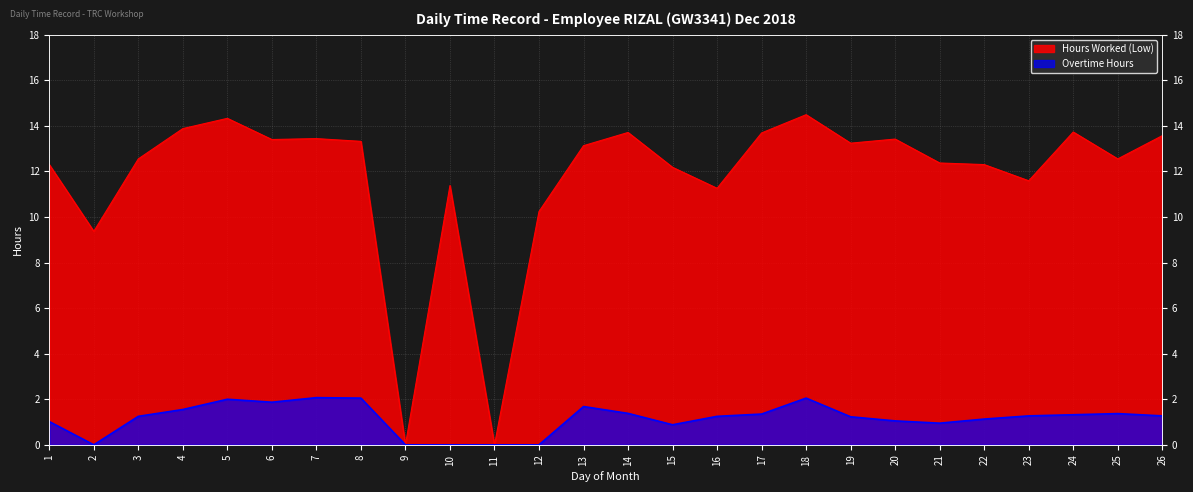

What is the difference between the Hours Worked (Low) values at 26 and 6?

0.2